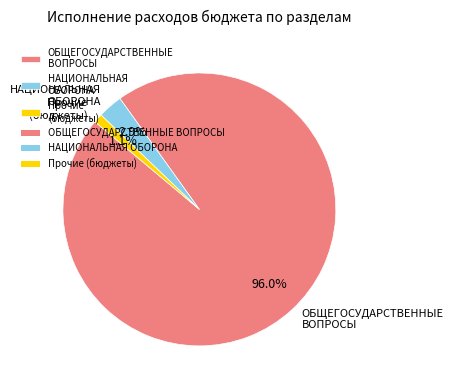

Count the number of slices in the pie.

3